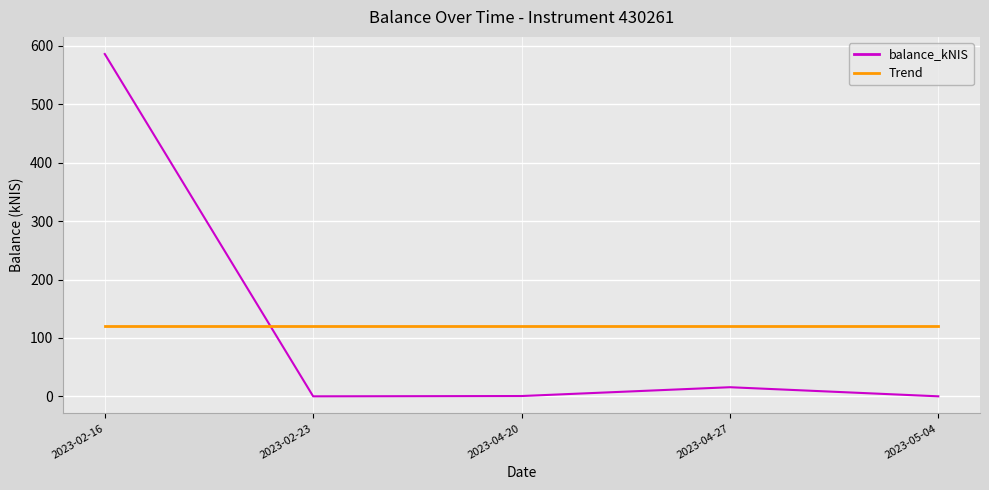

What is the sum of all Trend values?

602.2